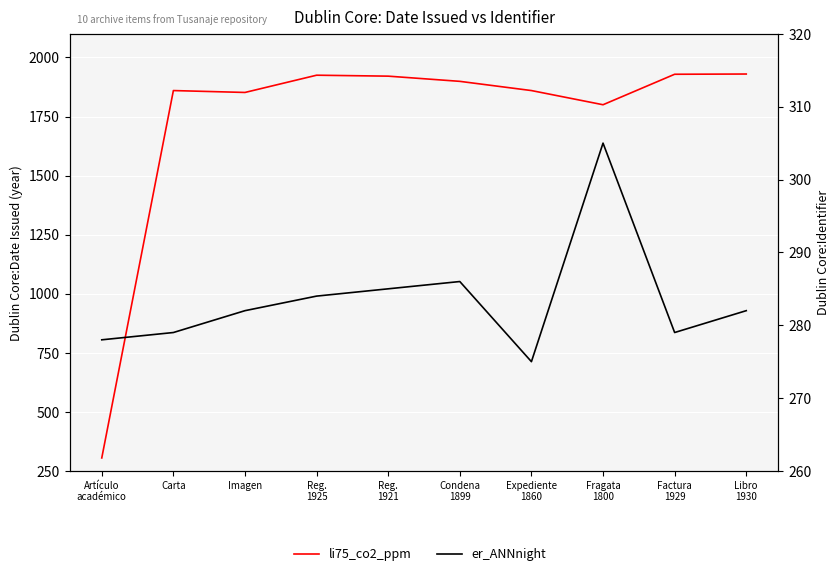

At which category is the sum across all series the highest?

Libro
1930